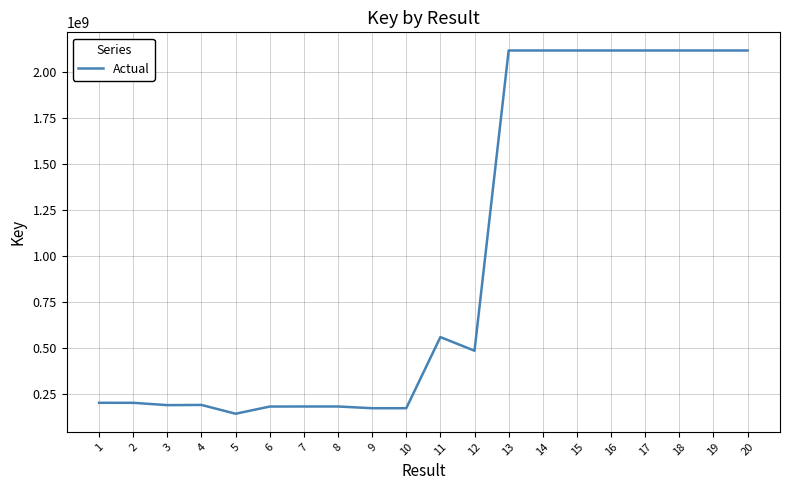

How many values are below 486837814?

10